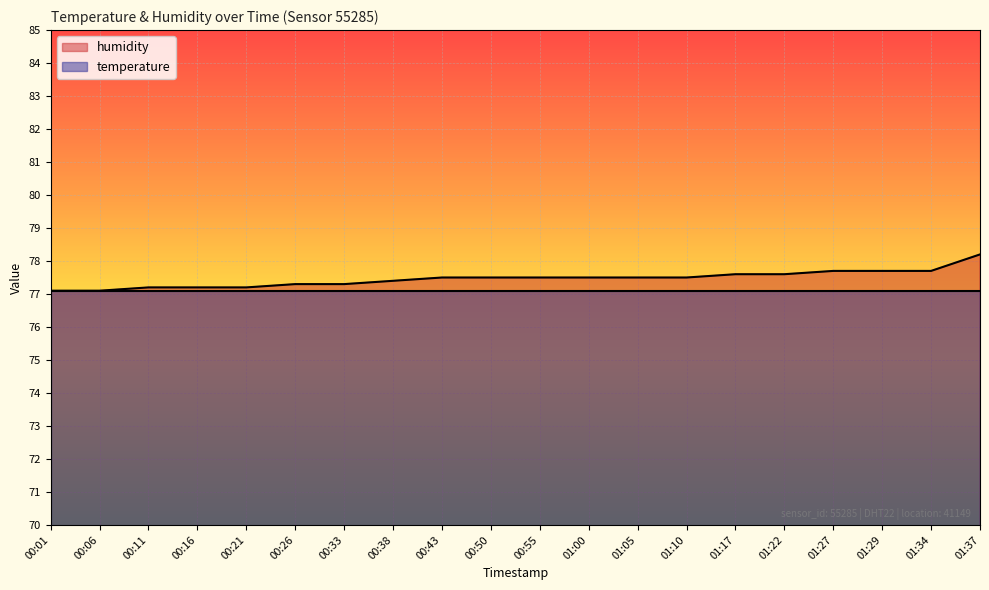

List the labels in order of value, largest first.

01:37, 01:27, 01:29, 01:34, 01:17, 01:22, 00:43, 00:50, 00:55, 01:00, 01:05, 01:10, 00:38, 00:26, 00:33, 00:11, 00:16, 00:21, 00:01, 00:06